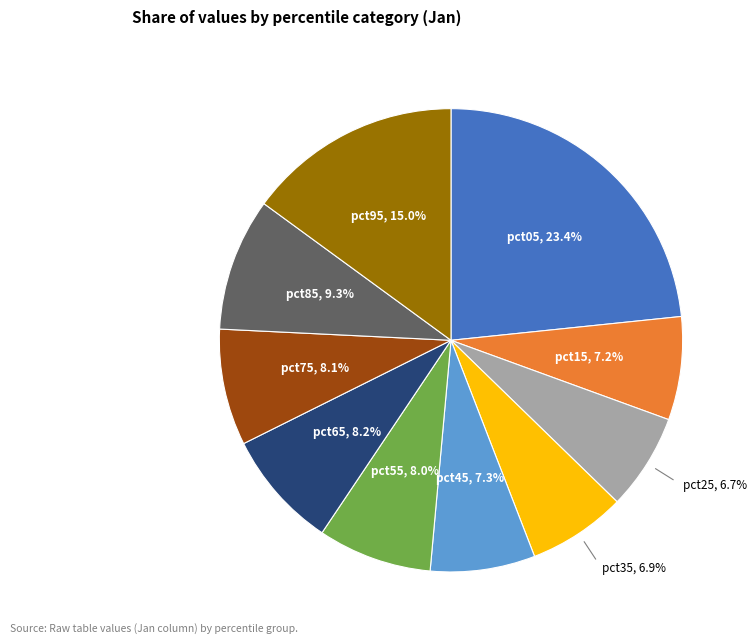

Does pct25 account for over 50% of the chart?

No